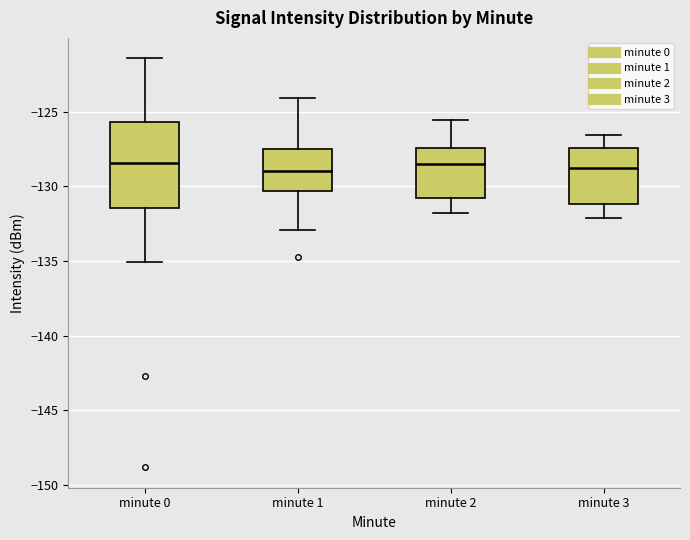

Reading left to right, read every box against the y-axis: the position of its median line, the range the box covers, and the ends of its whiskers. The values are not printed on the chart, so give them approximately, as read against the axis.

minute 0: median -128.5, box -131.5 to -125.5, whiskers -135.0 to -121.5
minute 1: median -129.0, box -130.5 to -127.5, whiskers -133.0 to -124.0
minute 2: median -128.5, box -130.5 to -127.5, whiskers -132.0 to -125.5
minute 3: median -129.0, box -131.0 to -127.5, whiskers -132.0 to -126.5